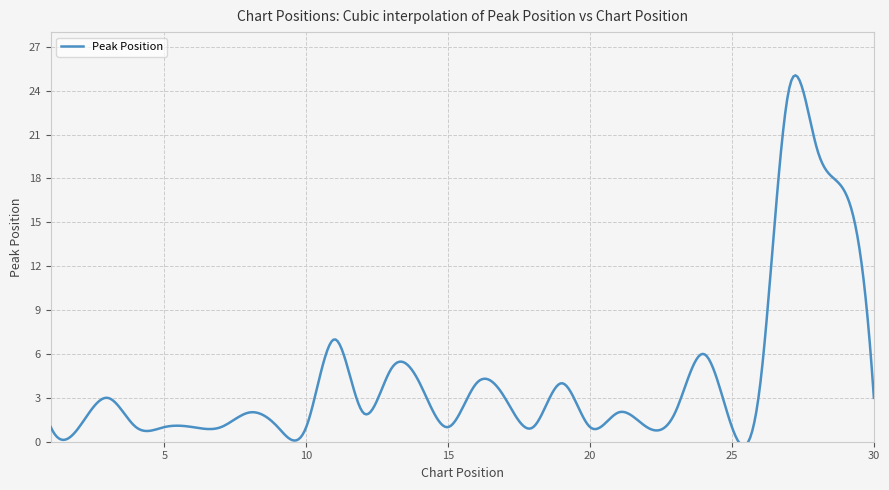

What is the value of the Peak Position point at the 22nd from the left?

1